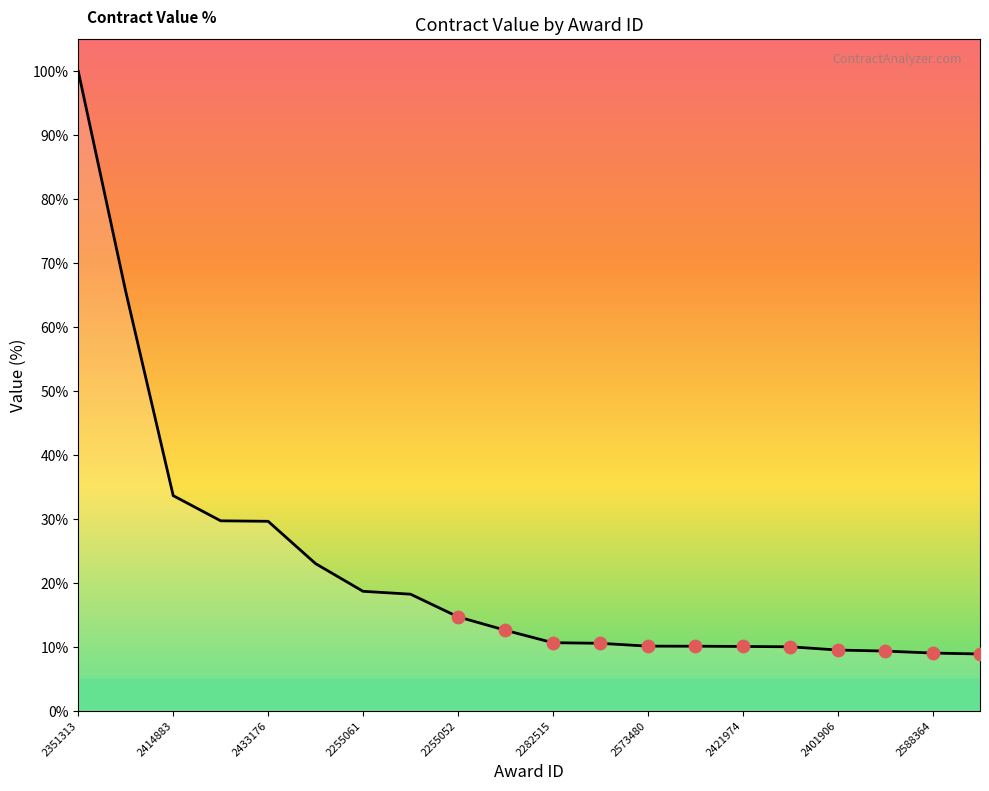

What is the difference between the maximum and minimum values?

91.1